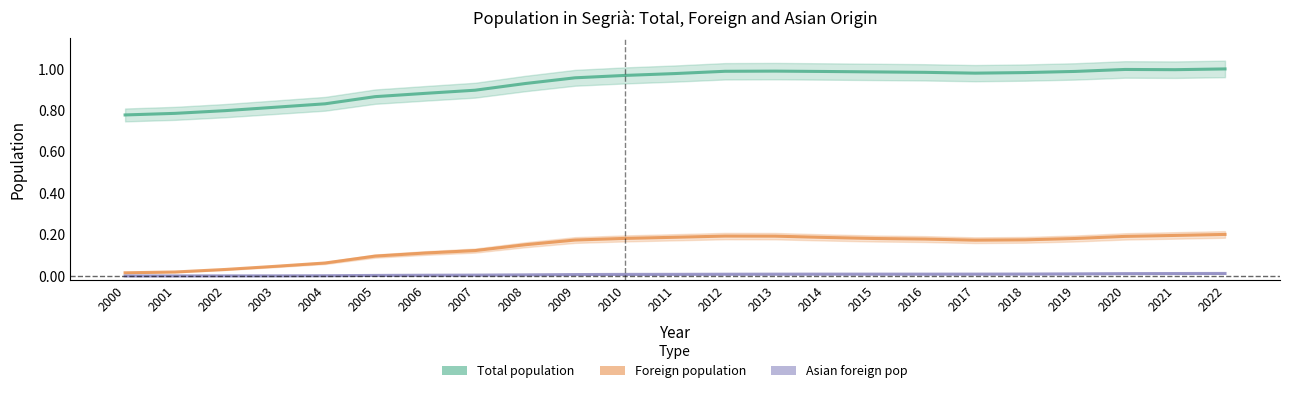

Reading left to right, list all the values displayed in this chart.

Total population: 0.8	0.8	0.8	0.8	0.8	0.9	0.9	0.9	0.9	1.0	1.0	1.0	1.0	1.0	1.0	1.0	1.0	1.0	1.0	1.0	1.0	1.0	1.0
Foreign population: 0.0	0.0	0.0	0.0	0.1	0.1	0.1	0.1	0.2	0.2	0.2	0.2	0.2	0.2	0.2	0.2	0.2	0.2	0.2	0.2	0.2	0.2	0.2
Asian foreign pop: 0.0	0.0	0.0	0.0	0.0	0.0	0.0	0.0	0.0	0.0	0.0	0.0	0.0	0.0	0.0	0.0	0.0	0.0	0.0	0.0	0.0	0.0	0.0